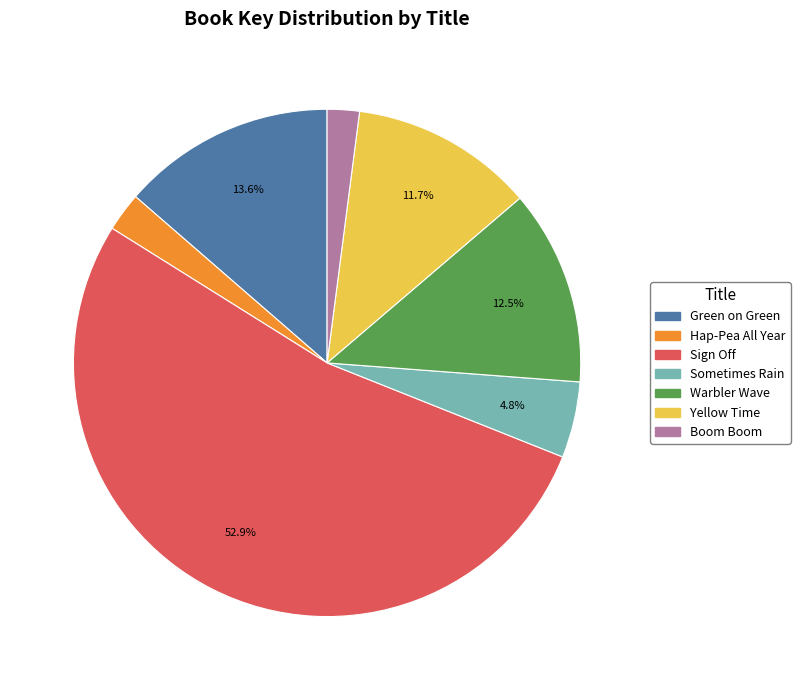

To the nearest percent, what portion does Sign Off represent?

53%